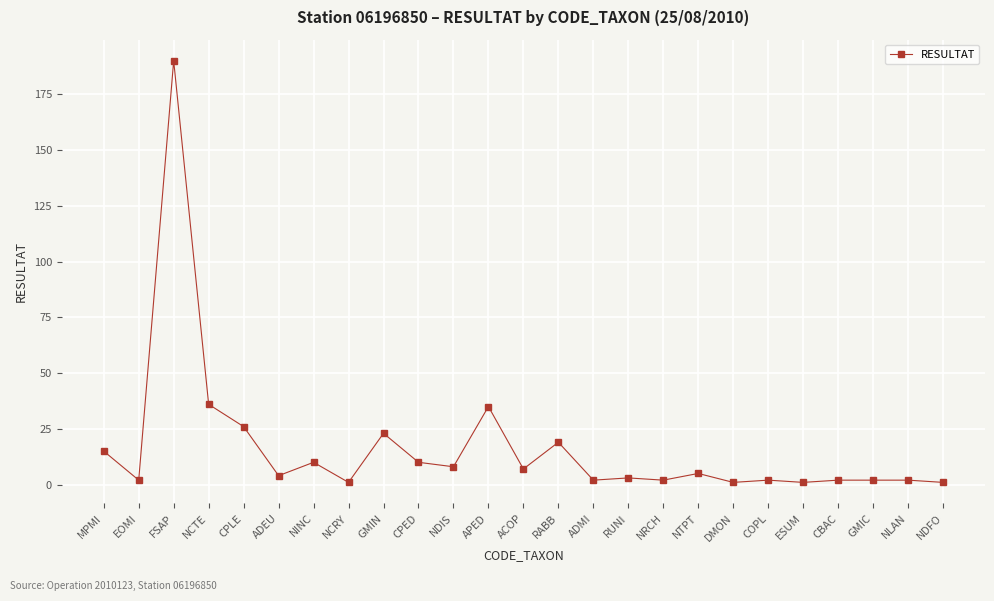

The value at CBAC is 2. True or false?

True